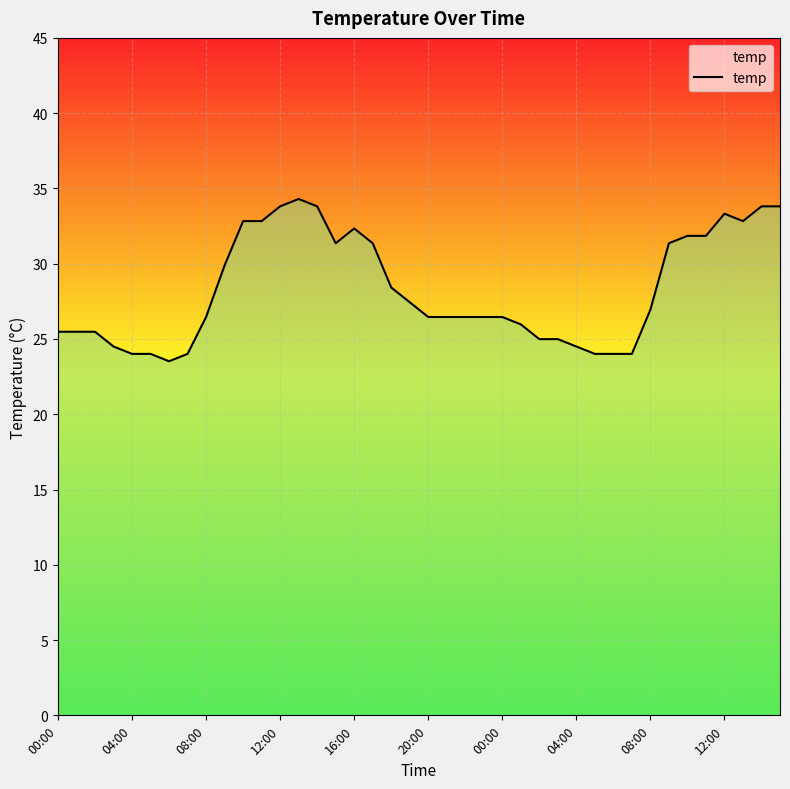

What is the greatest value displayed?

34.3